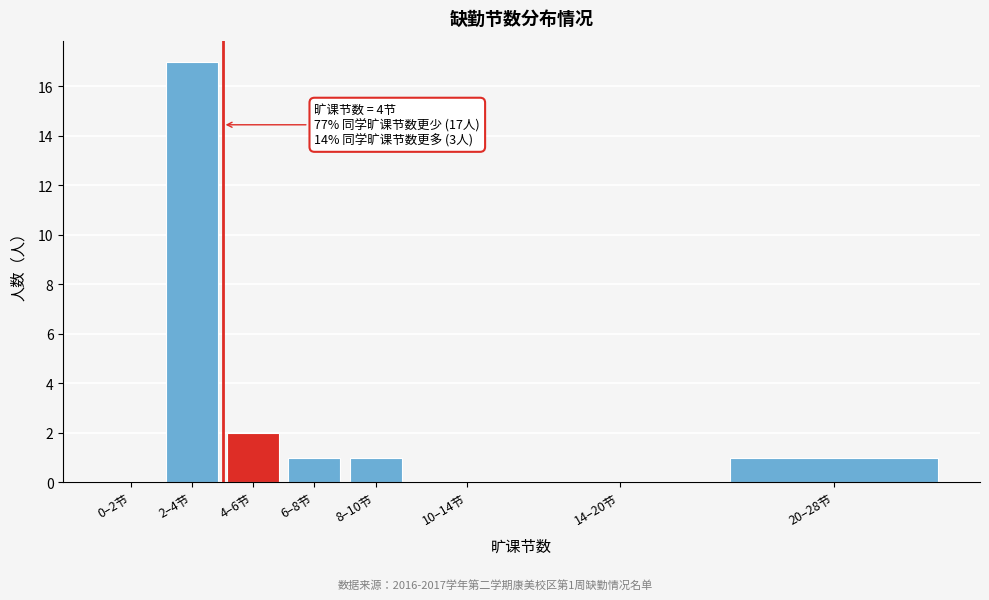

Reading right to left, transcribe all the data shown in this chart.

20–28节=1	14–20节=0	10–14节=0	8–10节=1	6–8节=1	4–6节=2	2–4节=17	0–2节=0